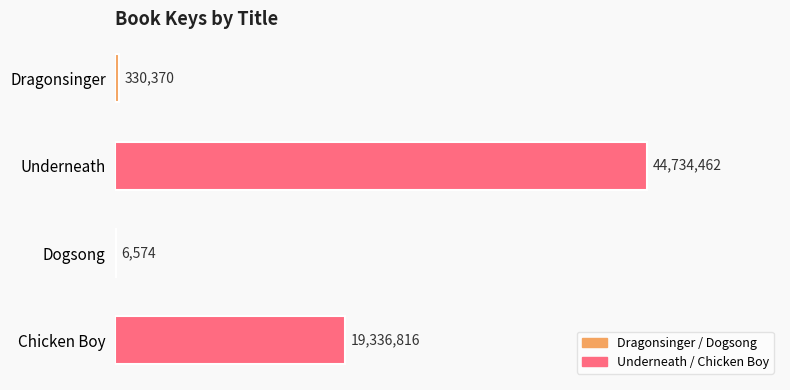

Reading top to bottom, transcribe all the data shown in this chart.

Dragonsinger=330370	Underneath=44734462	Dogsong=6574	Chicken Boy=19336816